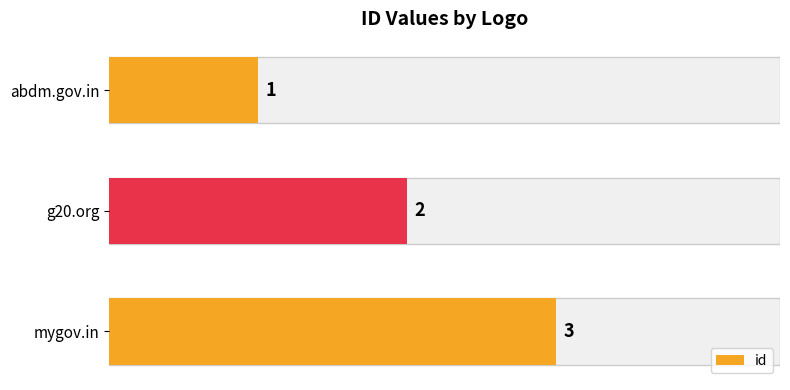

List the labels in order of value, smallest first.

abdm.gov.in, g20.org, mygov.in